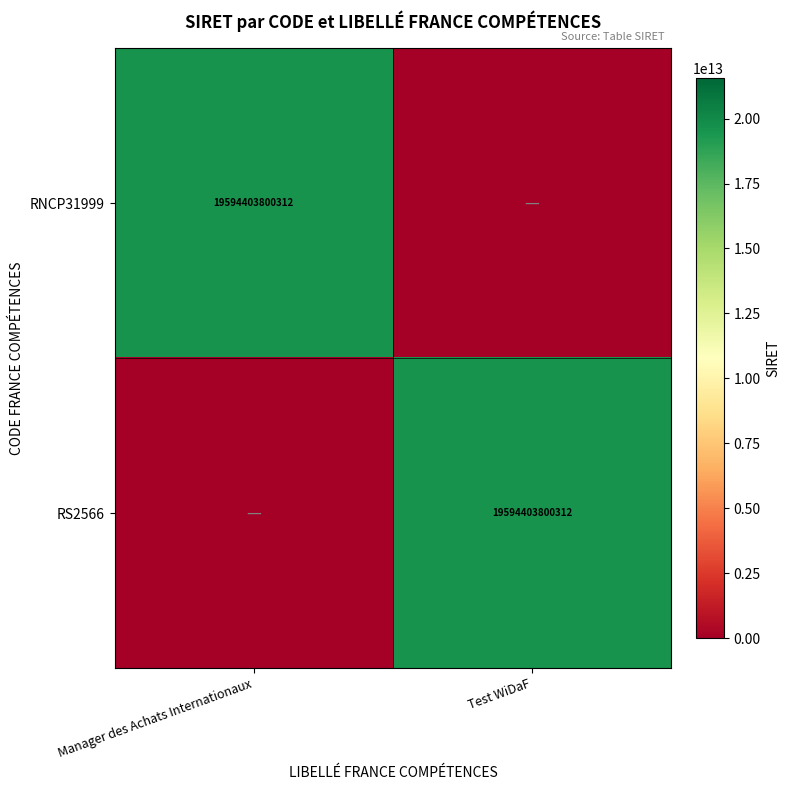

Is it true that RNCP31999 equals 32806417631559 at Manager des Achats Internationaux?

False